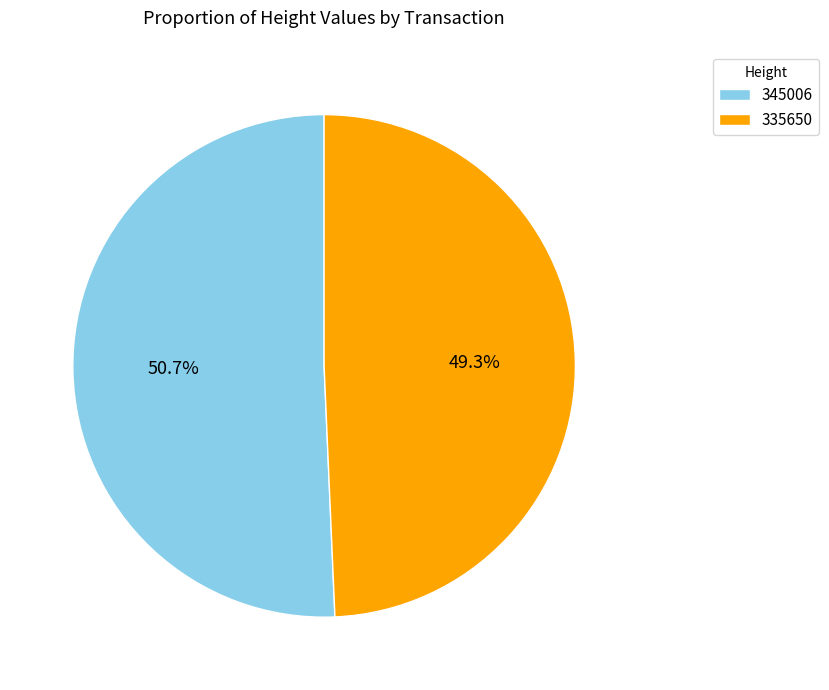

To the nearest percent, what is the average slice percentage?

50%